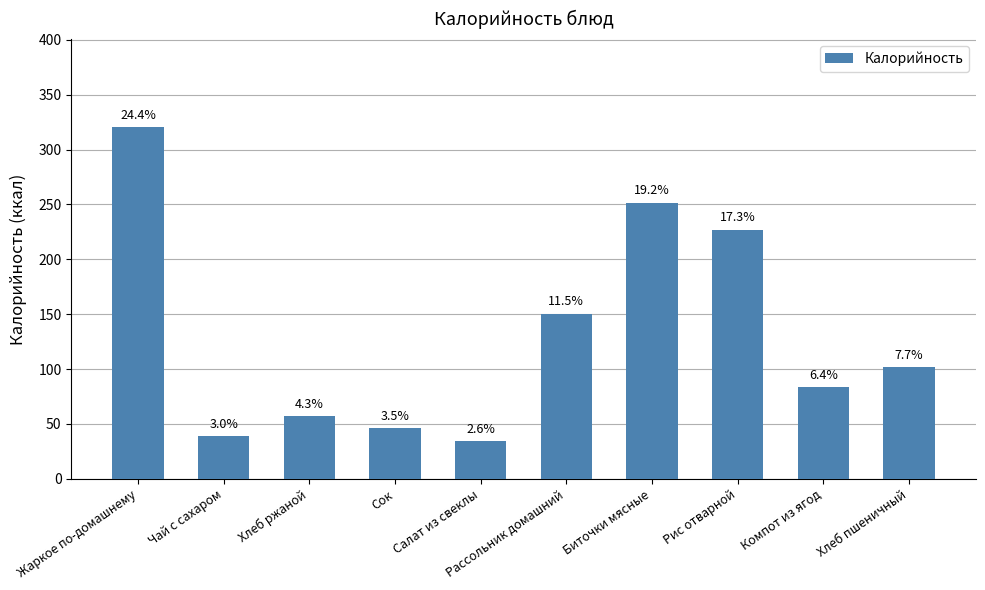

Rank the categories by value from lowest to highest.

Салат из свеклы, Чай с сахаром, Сок, Хлеб ржаной, Компот из ягод, Хлеб пшеничный, Рассольник домашний, Рис отварной, Биточки мясные, Жаркое по-домашнему